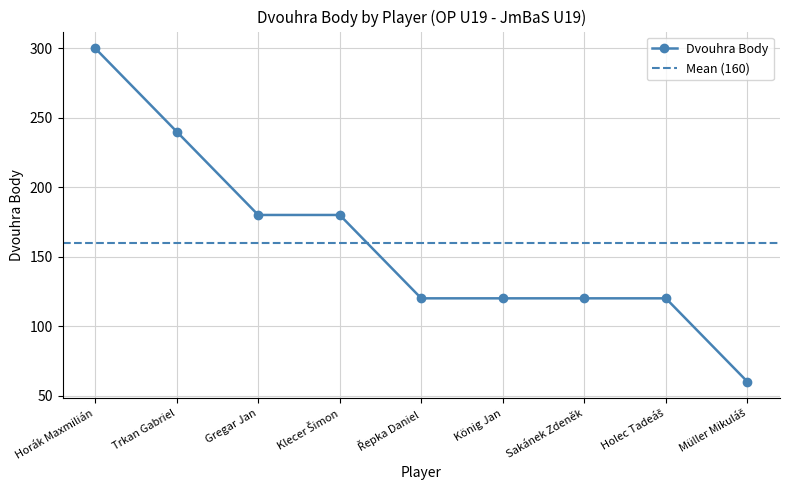

What is the maximum value shown in the chart?

300